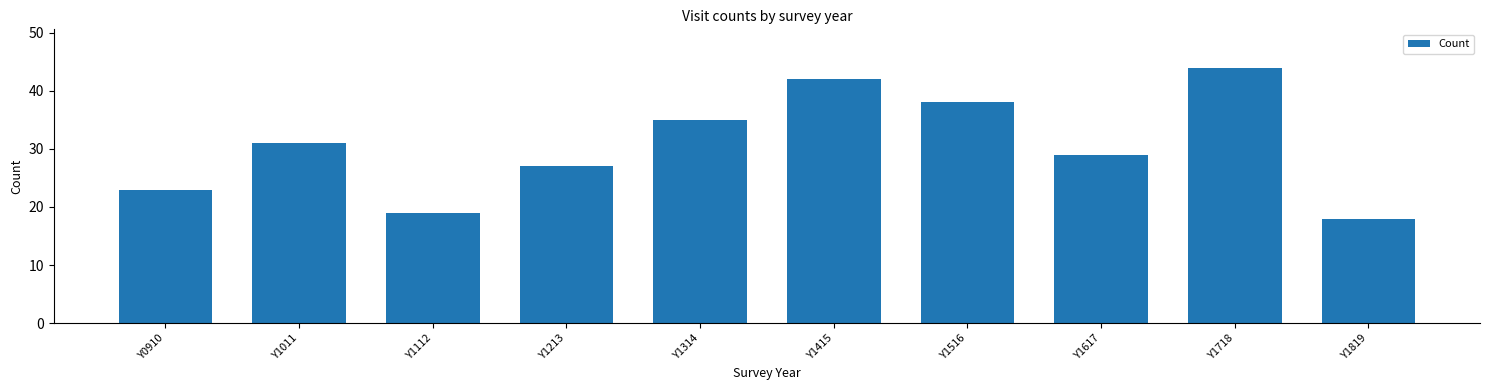

Reading left to right, extract all data points from this chart.

Y0910=23	Y1011=31	Y1112=19	Y1213=27	Y1314=35	Y1415=42	Y1516=38	Y1617=29	Y1718=44	Y1819=18